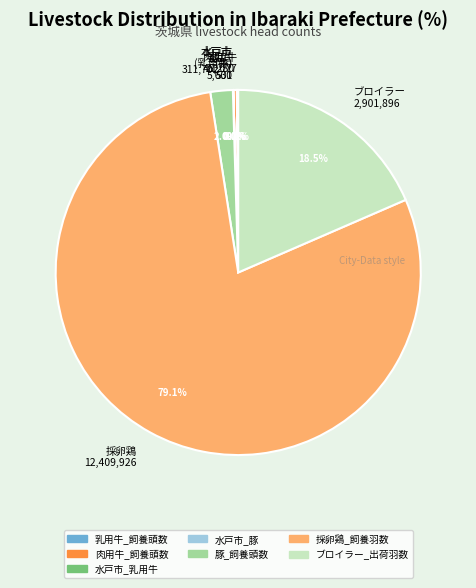

How much of the chart is everything except 採卵鶏 12,409,926?

20.9%